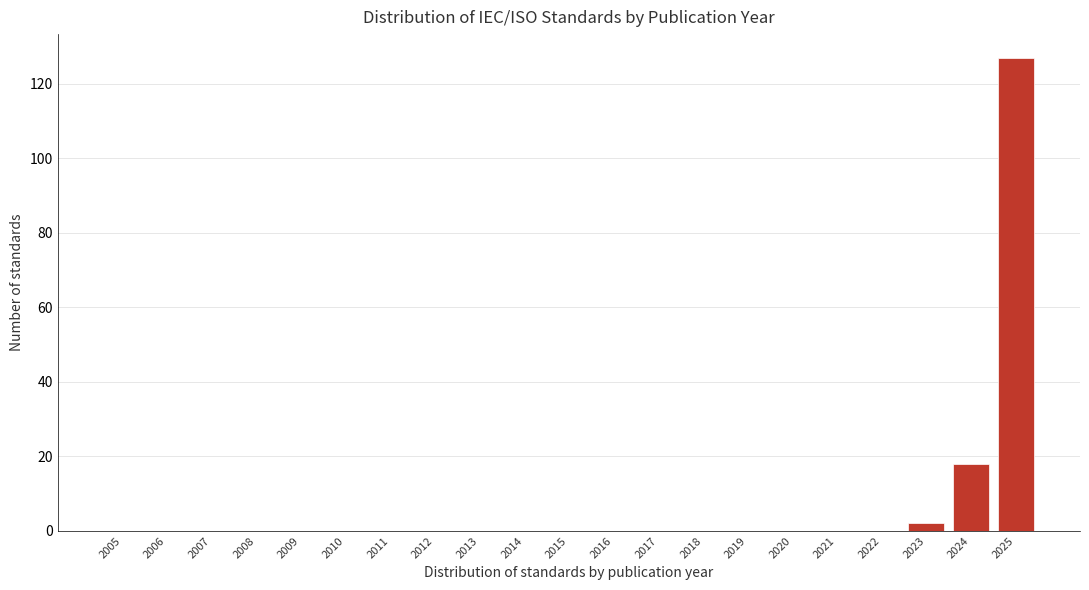

Reading right to left, transcribe all the data shown in this chart.

2025=127	2024=18	2023=2	2022=0	2021=0	2020=0	2019=0	2018=0	2017=0	2016=0	2015=0	2014=0	2013=0	2012=0	2011=0	2010=0	2009=0	2008=0	2007=0	2006=0	2005=0